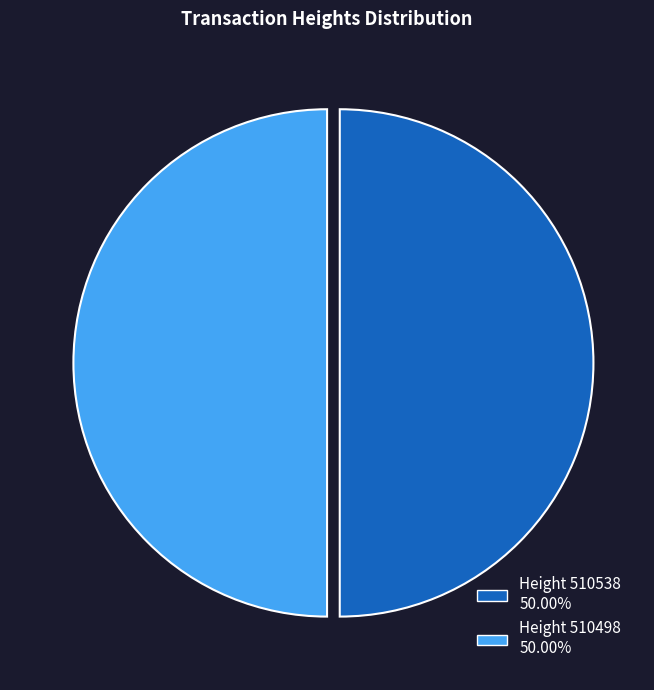

How many segments does this pie chart have?

2